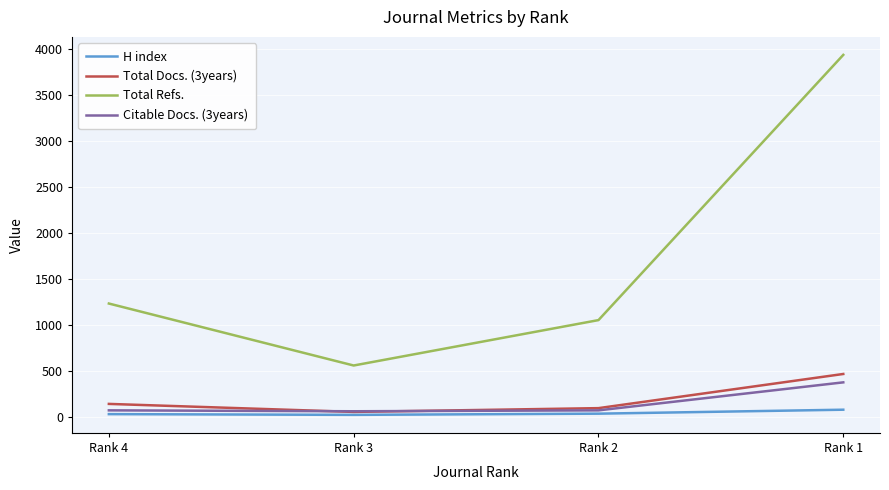

What is the highest value of the Total Refs. series?

3934